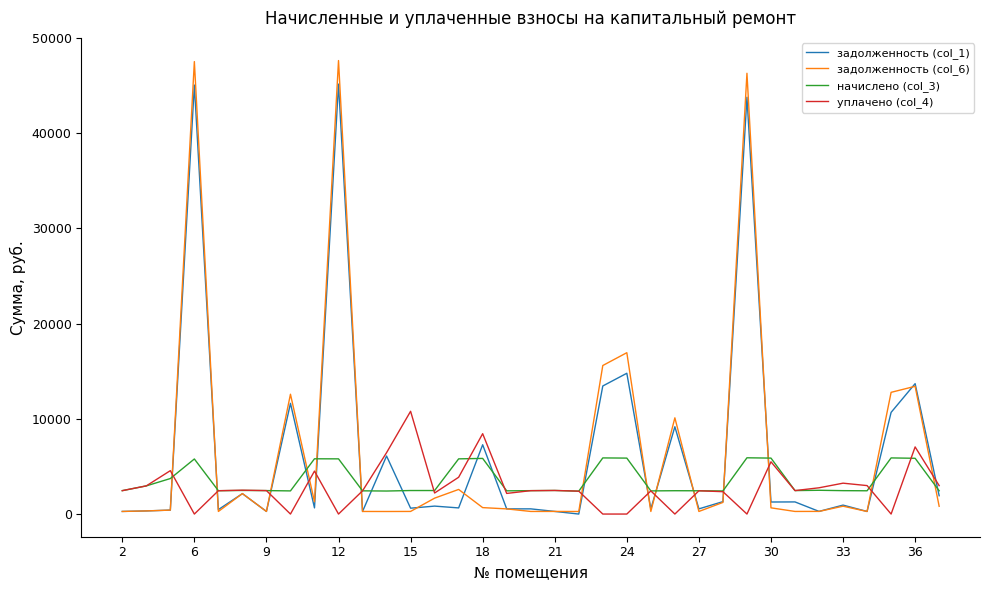

List the series in order of their peak value, highest first.

задолженность (col_6), задолженность (col_1), уплачено (col_4), начислено (col_3)